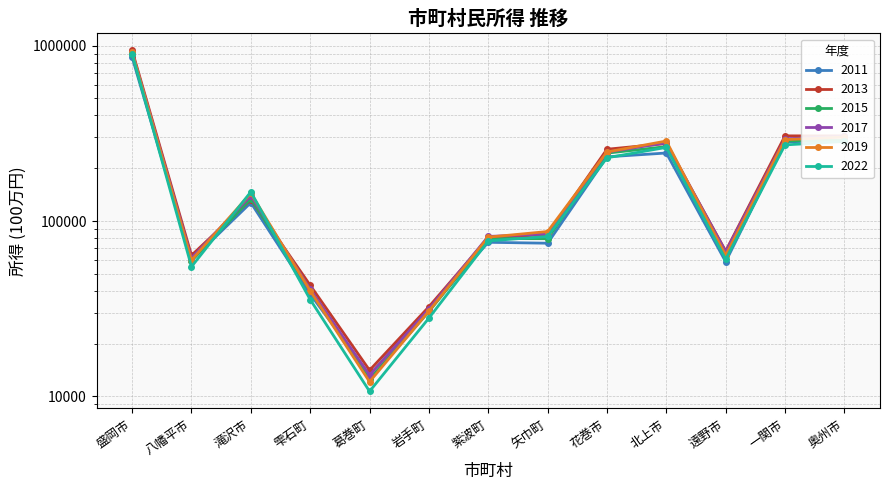

Reading right to left, transcribe all the data shown in this chart.

2011: 奥州市=288662	一関市=282771	遠野市=58622	北上市=244349	花巻市=232376	矢巾町=74740	紫波町=75649	岩手町=31437	葛巻町=13265	雫石町=38323	滝沢市=127265	八幡平市=59816	盛岡市=859673
2013: 奥州市=305979	一関市=306061	遠野市=67449	北上市=276819	花巻市=256742	矢巾町=83882	紫波町=80061	岩手町=32459	葛巻町=14094	雫石町=43020	滝沢市=132548	八幡平市=63737	盛岡市=939318
2015: 奥州市=289476	一関市=286305	遠野市=64108	北上市=265776	花巻市=243970	矢巾町=79311	紫波町=79523	岩手町=30458	葛巻町=12527	雫石町=40232	滝沢市=134118	八幡平市=59279	盛岡市=894165
2017: 奥州市=303586	一関市=294449	遠野市=66838	北上市=279433	花巻市=247443	矢巾町=84428	紫波町=81676	岩手町=31519	葛巻町=13214	雫石町=40843	滝沢市=139625	八幡平市=61582	盛岡市=917672
2019: 奥州市=301489	一関市=291145	遠野市=63846	北上市=286003	花巻市=247813	矢巾町=87145	紫波町=80946	岩手町=30663	葛巻町=12116	雫石町=39972	滝沢市=144082	八幡平市=59842	盛岡市=917703
2022: 奥州市=284467	一関市=271757	遠野市=60464	北上市=263066	花巻市=229493	矢巾町=81707	紫波町=77023	岩手町=27959	葛巻町=10685	雫石町=35651	滝沢市=146746	八幡平市=54915	盛岡市=899075